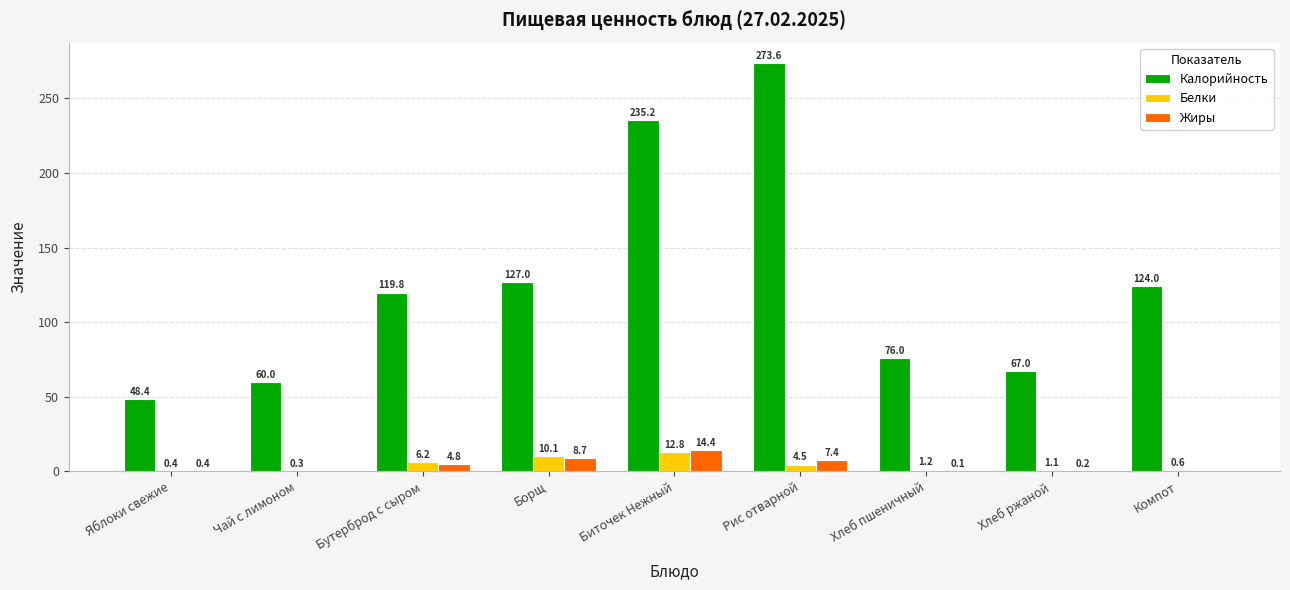

What is the sum of the Калорийность values at Бутерброд с сыром and Компот?

243.8